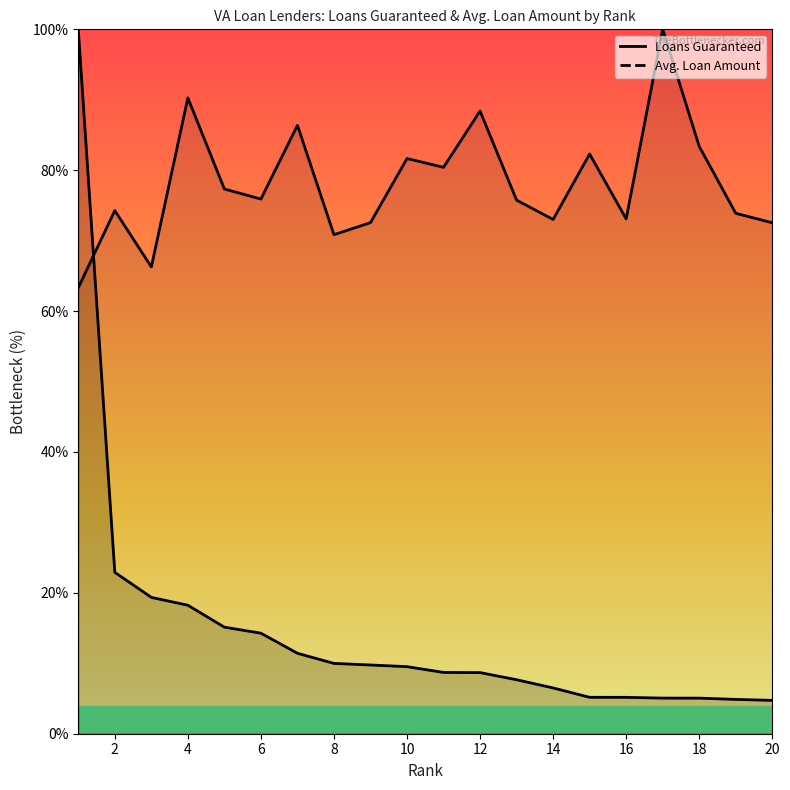

Which series changed the most between 2 and 11?

Loans Guaranteed